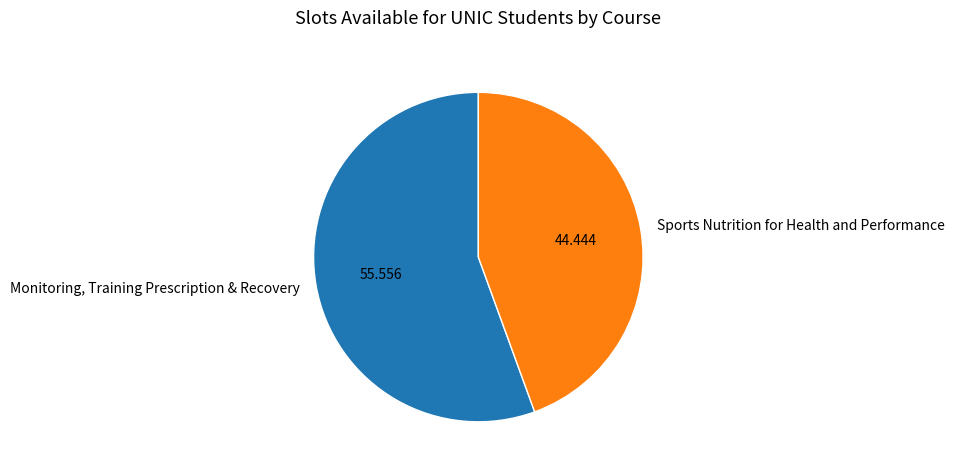

Which has a higher value, Monitoring, Training Prescription & Recovery or Sports Nutrition for Health and Performance?

Monitoring, Training Prescription & Recovery